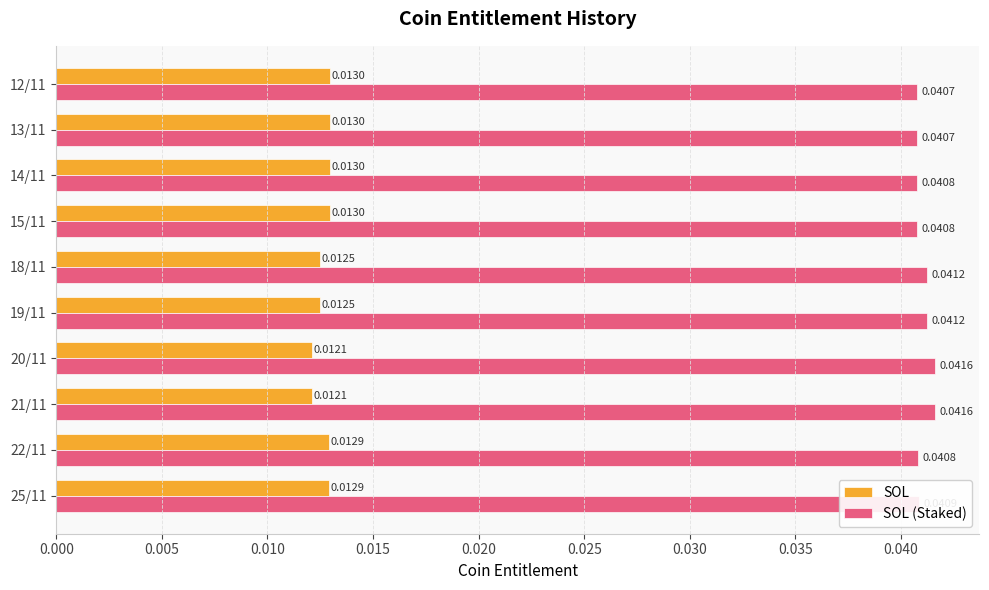

How many distinct data groups are displayed?

2